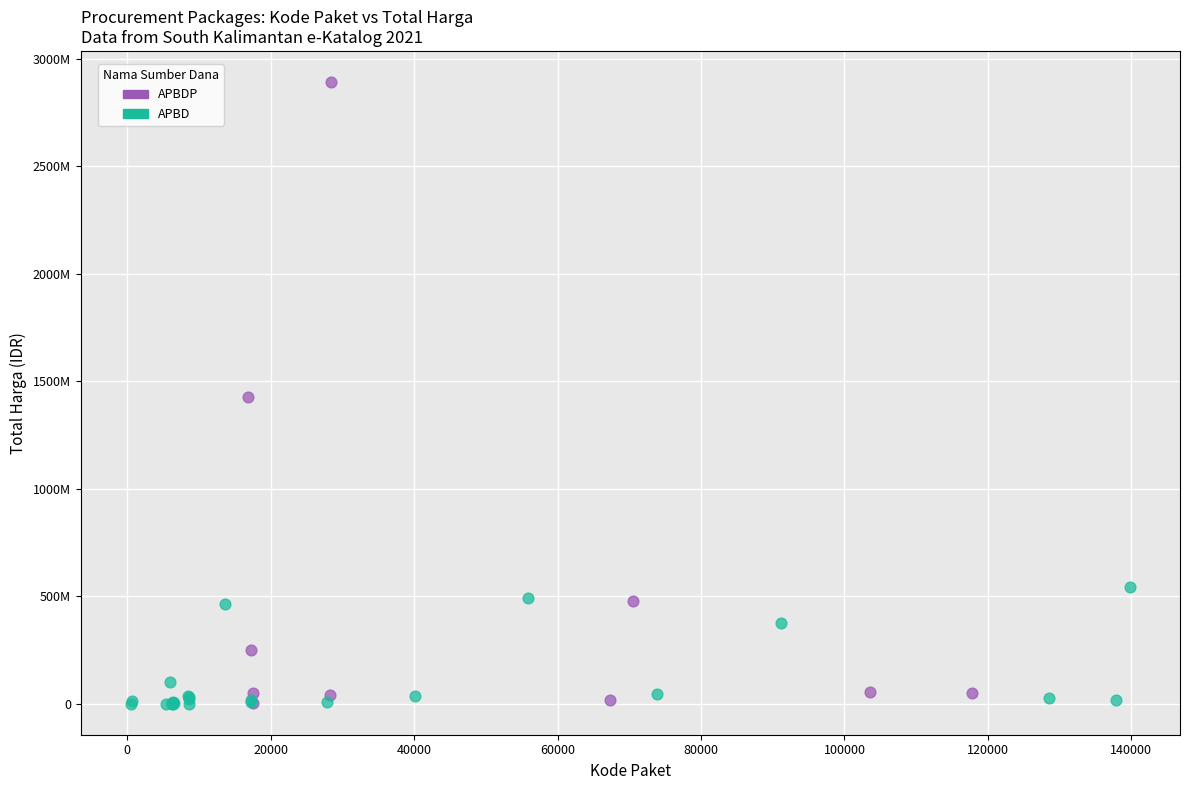

What are all the series names shown in the legend?

APBDP, APBD